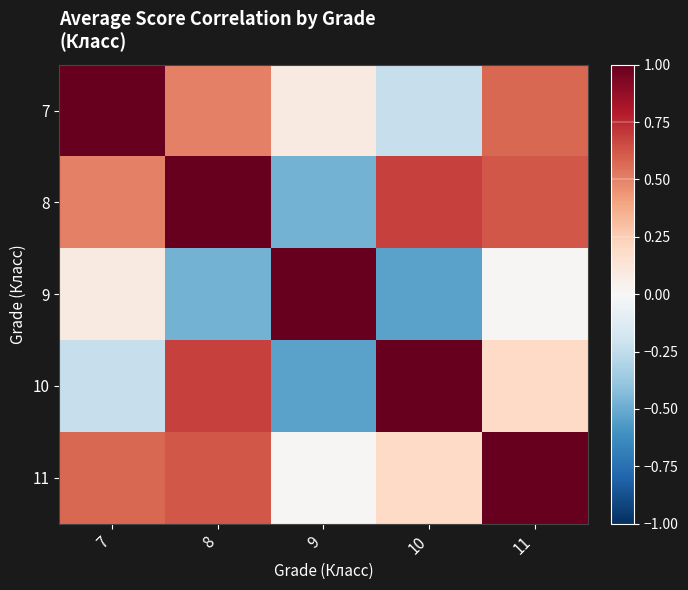

Which series has the largest range (max minus min)?

9